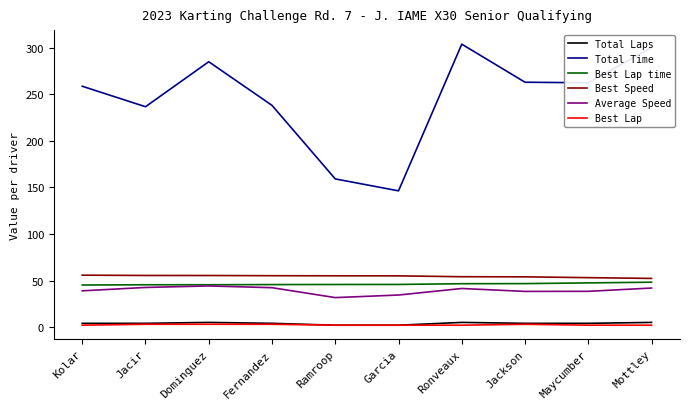

How many Best Lap values are between 2 and 3?

10